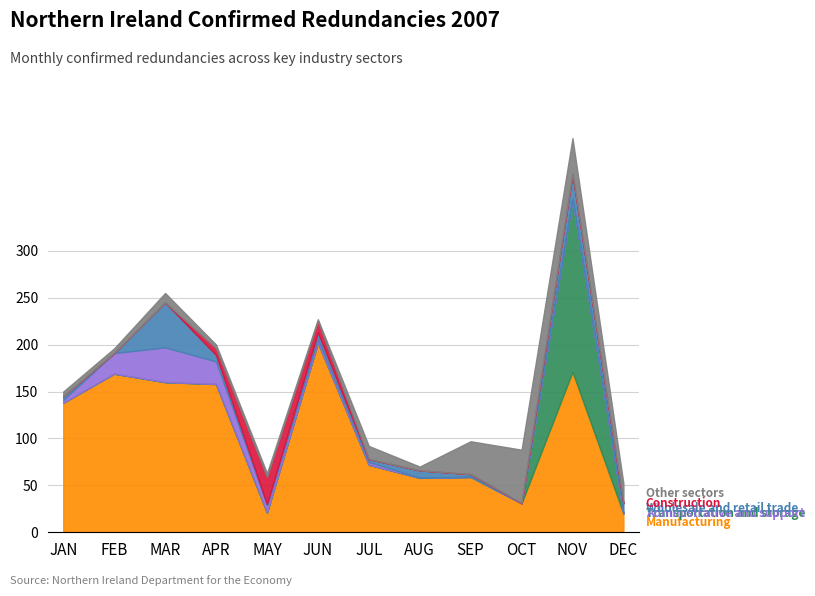

What is the difference between the second highest and second lowest values in the Manufacturing series?

150